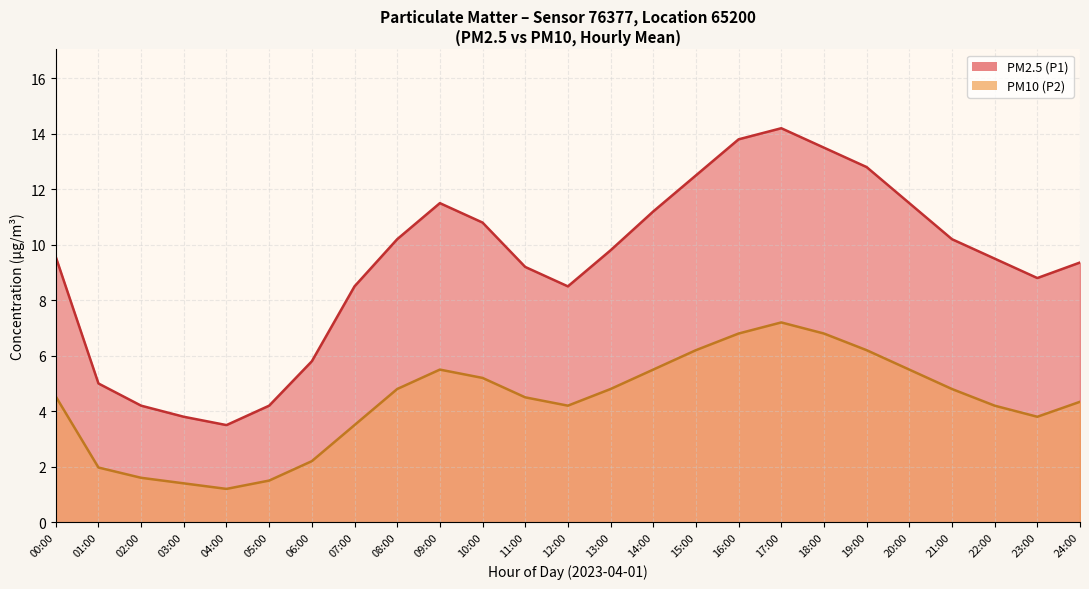

Which series has the largest total across all categories?

PM2.5 (P1)